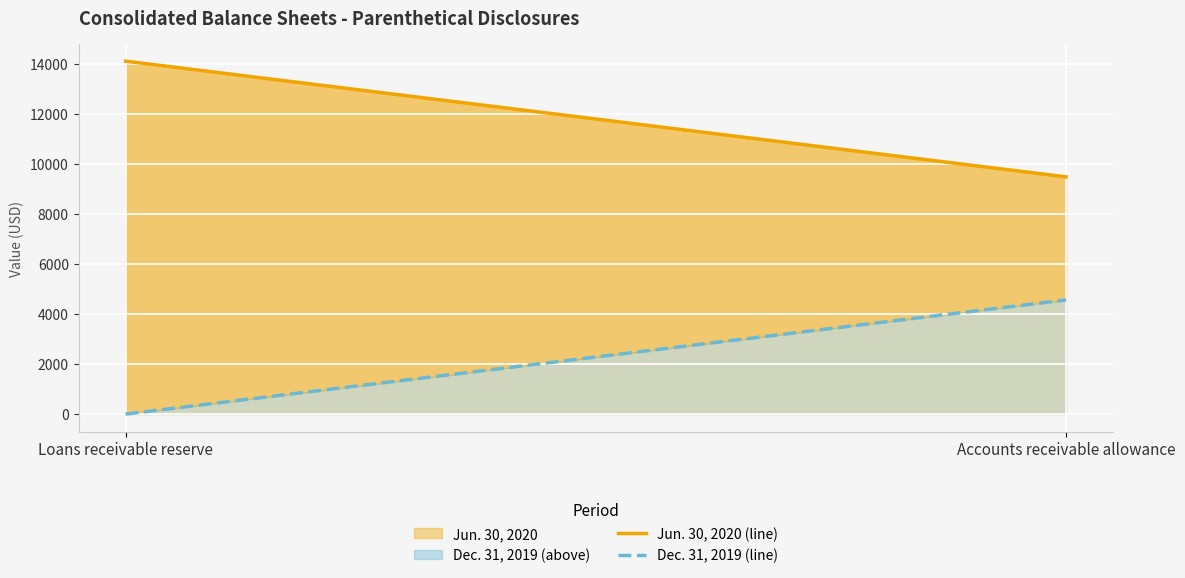

Reading left to right, extract all data points from this chart.

Jun. 30, 2020 (line): Loans receivable reserve=14115	Accounts receivable allowance=9487
Dec. 31, 2019 (line): Loans receivable reserve=0	Accounts receivable allowance=4565